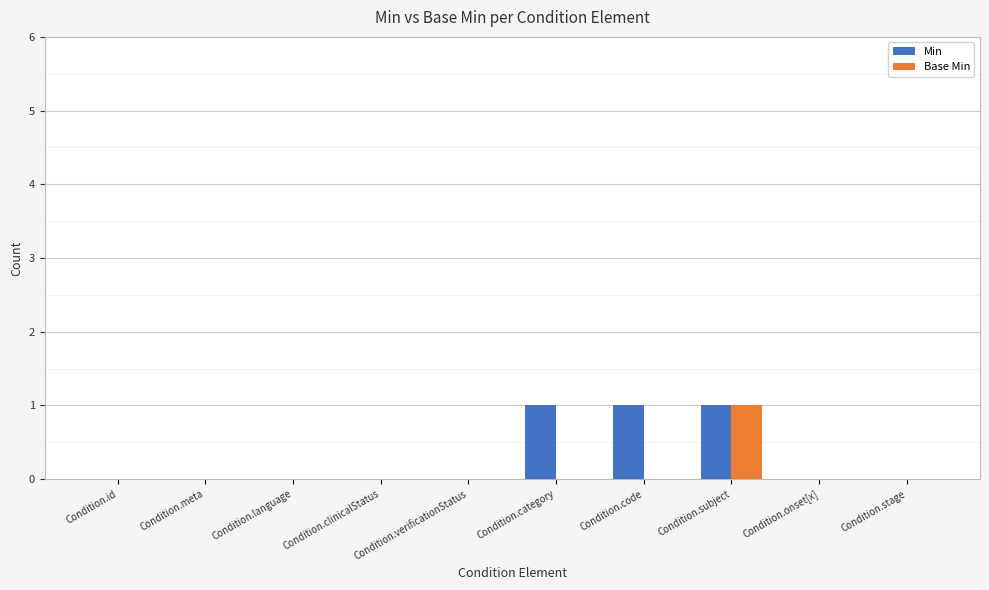

Is the value of Base Min at Condition.stage greater than the value of Min at Condition.code?

No